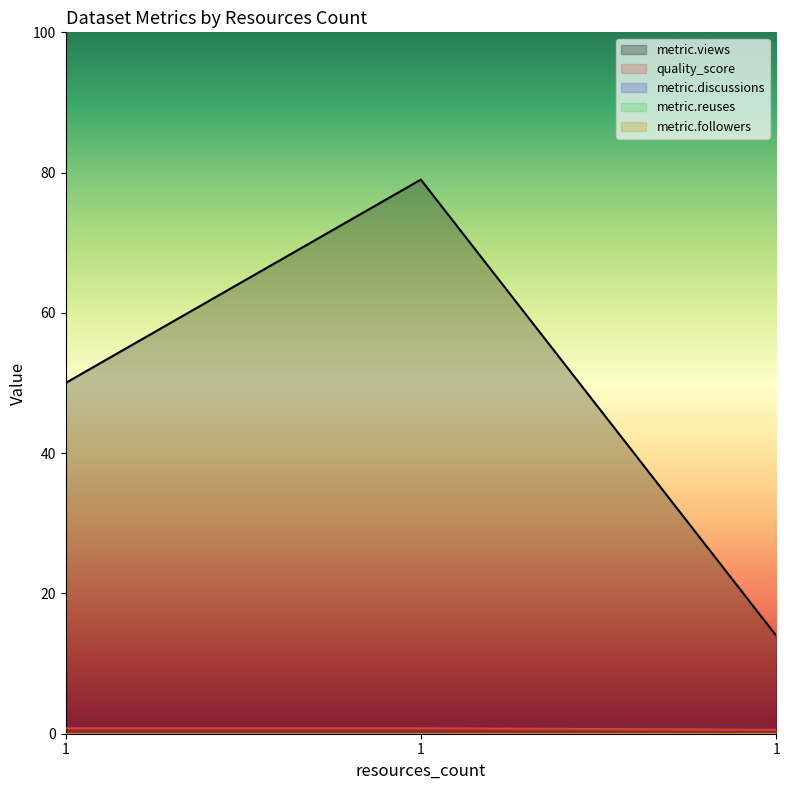

What are all the series names shown in the legend?

metric.views, quality_score, metric.discussions, metric.reuses, metric.followers